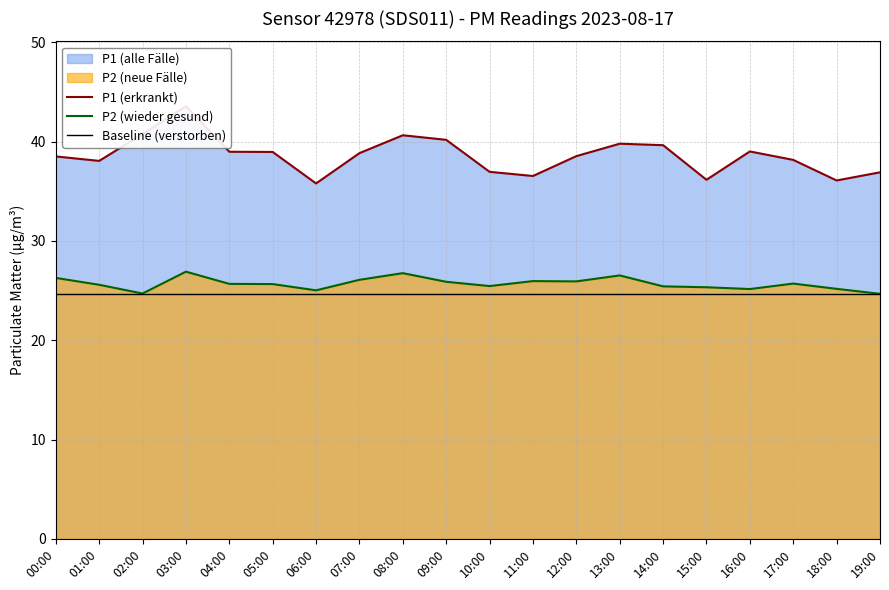

What is the value of the P2 (wieder gesund) point at the 9th from the left?

26.8